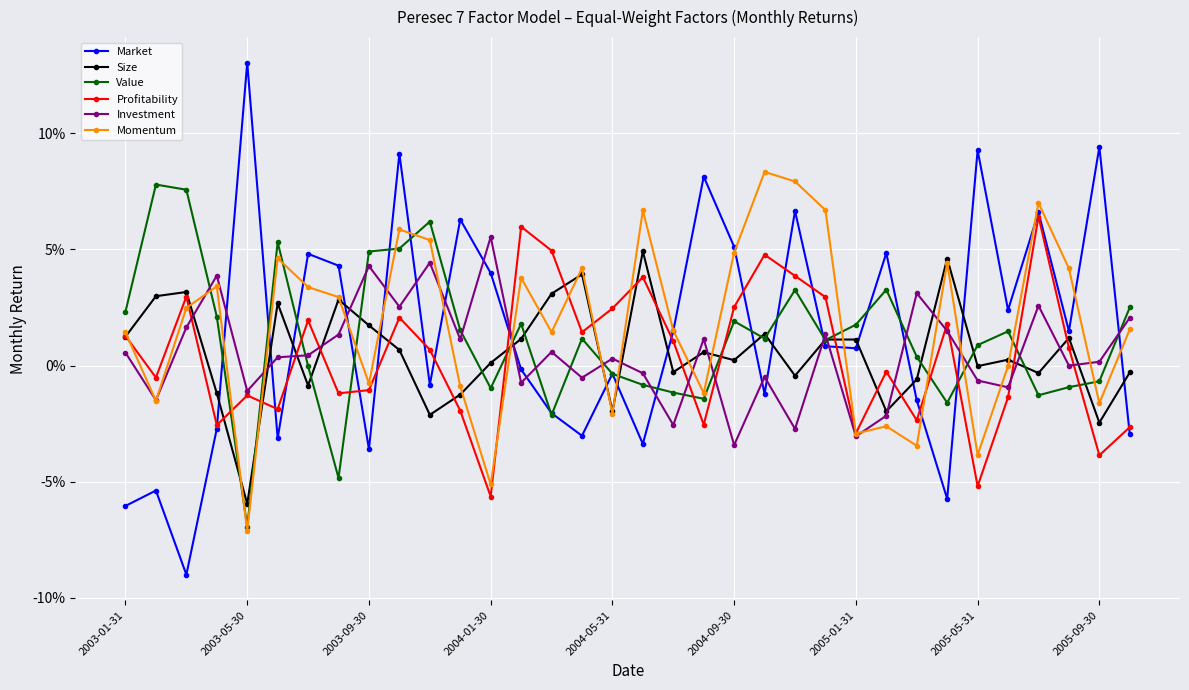

At which category is the sum across all series the highest?

9